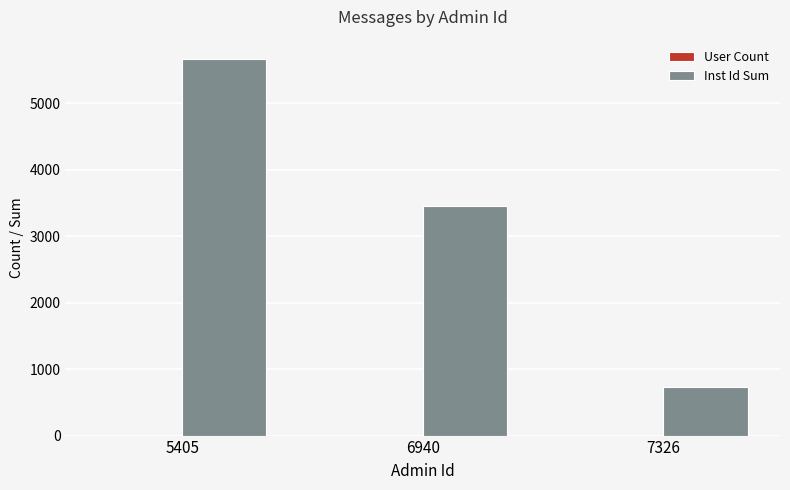

Between 6940 and 7326, which series saw the biggest shift?

Inst Id Sum